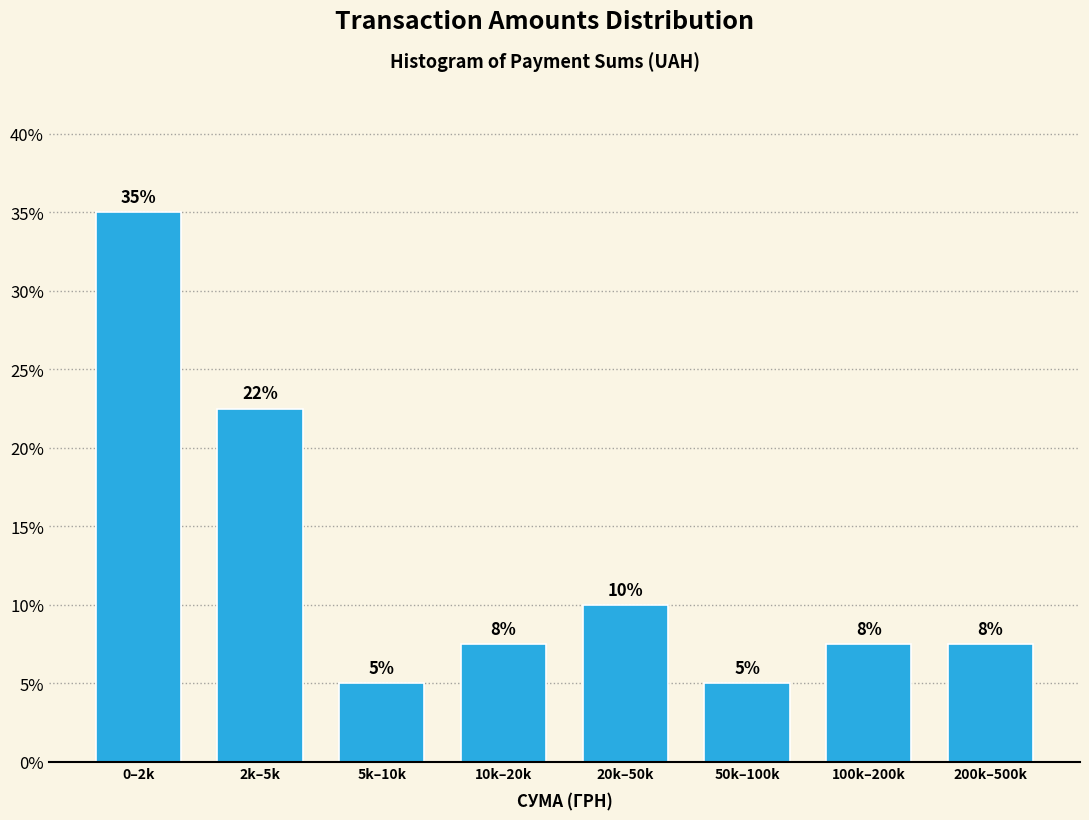

At which label does the data first exceed 7?

0–2k